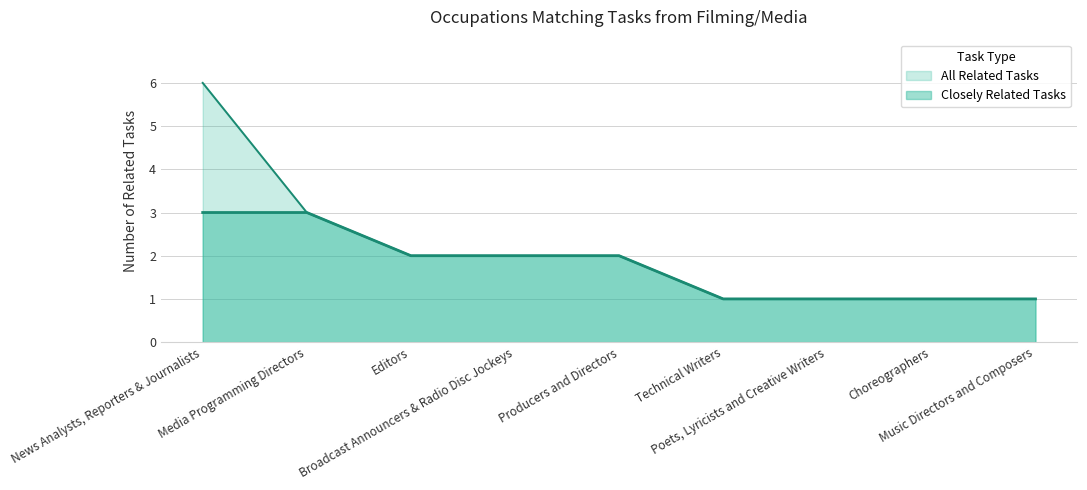

Reading right to left, transcribe all the data shown in this chart.

Closely Related Tasks: Music Directors and Composers=1	Choreographers=1	Poets, Lyricists and Creative Writers=1	Technical Writers=1	Producers and Directors=2	Broadcast Announcers & Radio Disc Jockeys=2	Editors=2	Media Programming Directors=3	News Analysts, Reporters & Journalists=3
All Related Tasks: Music Directors and Composers=1	Choreographers=1	Poets, Lyricists and Creative Writers=1	Technical Writers=1	Producers and Directors=2	Broadcast Announcers & Radio Disc Jockeys=2	Editors=2	Media Programming Directors=3	News Analysts, Reporters & Journalists=6